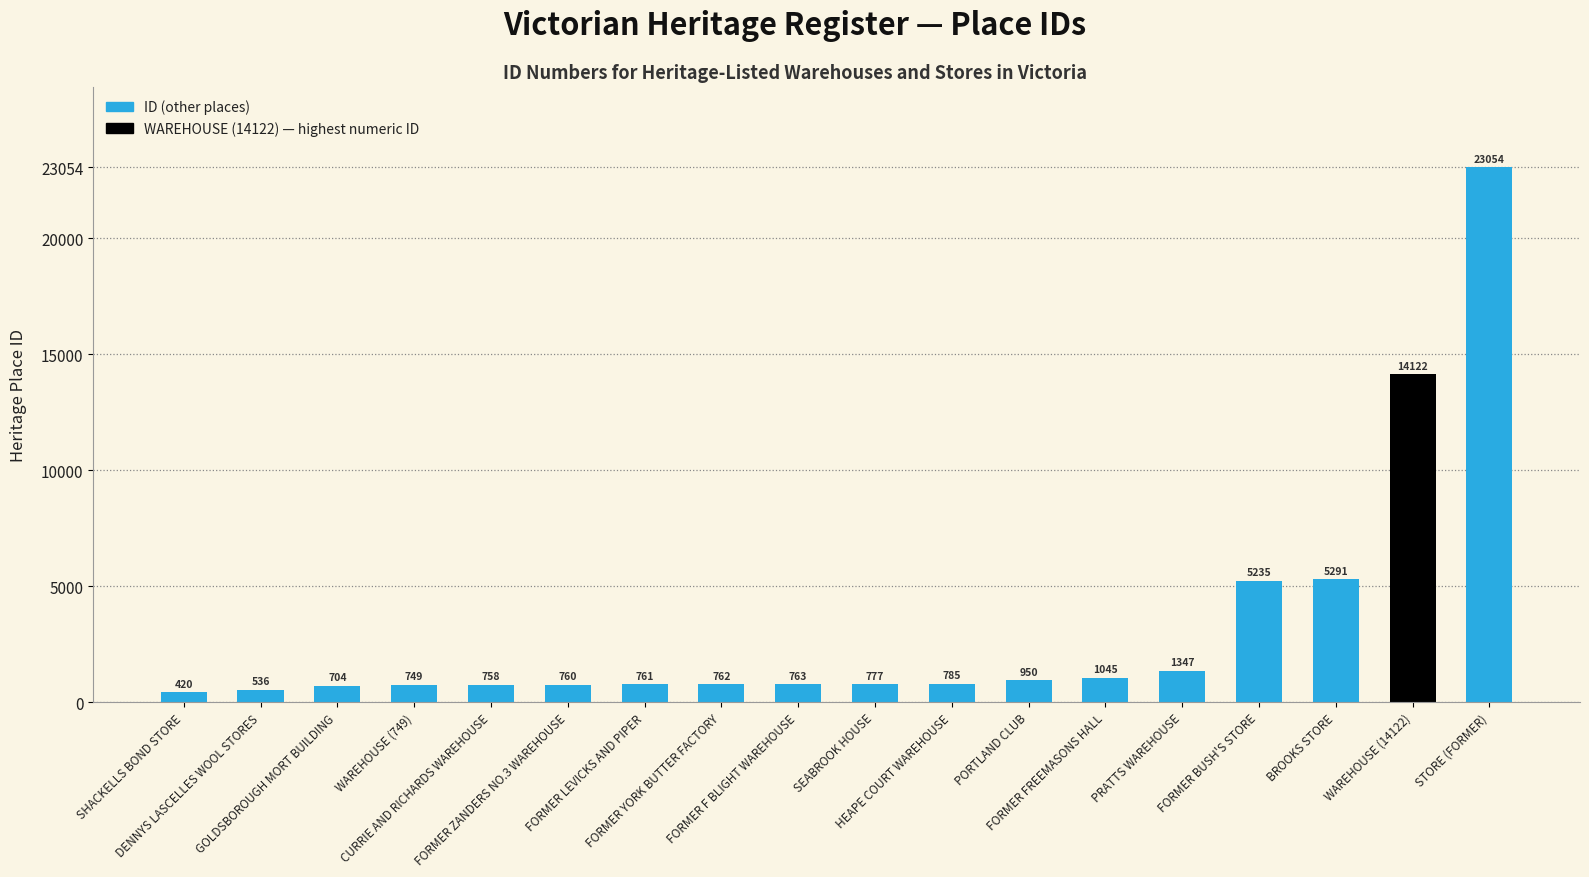

What is the label of the 18th bar from the right?

SHACKELLS BOND STORE